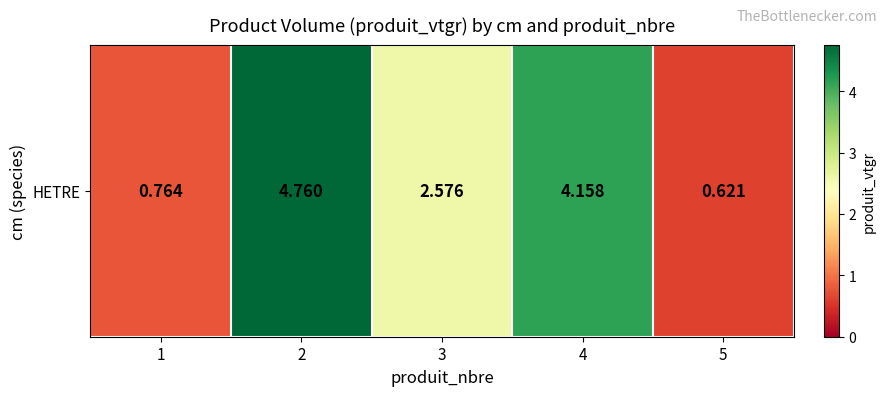

How many series are shown in this chart?

1